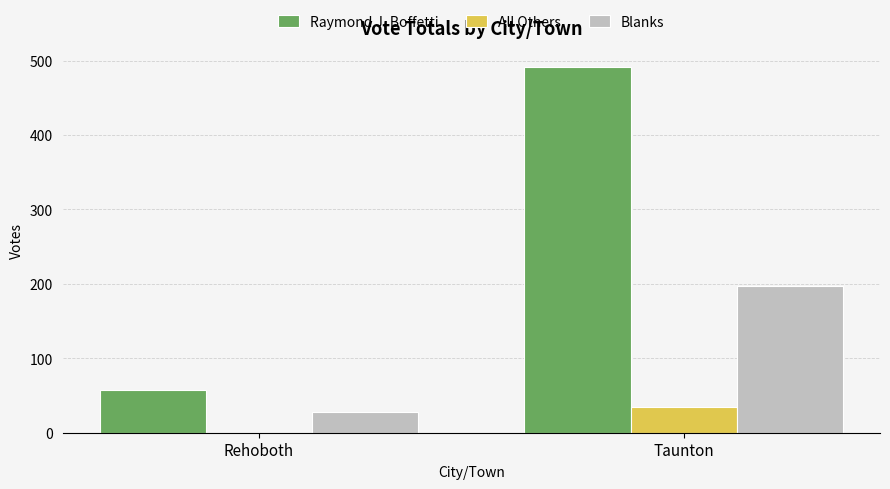

What value does the All Others series have at Taunton, to the nearest 10?

30